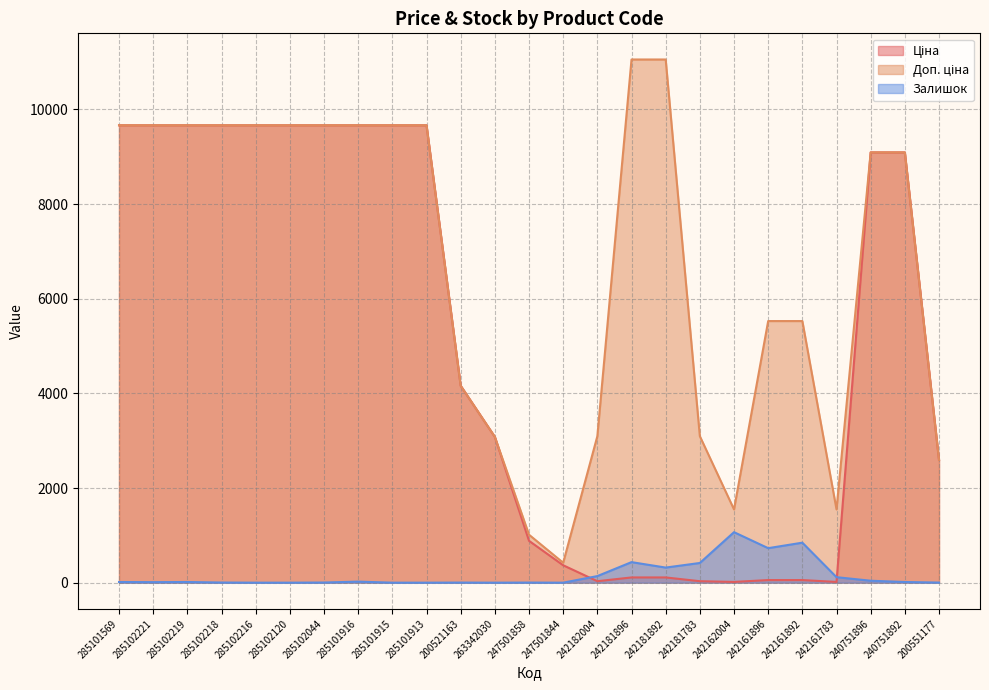

What is the sum of the Залишок values at 240751896 and 285102221?

52.0